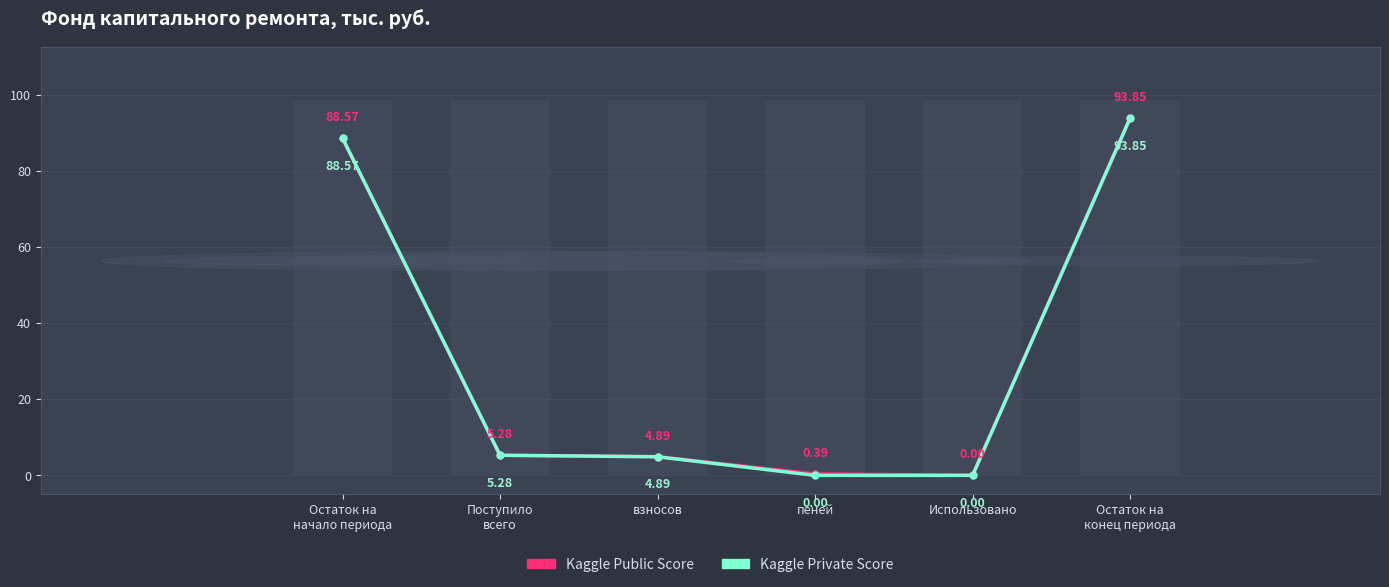

Count the number of categories in the chart.

6